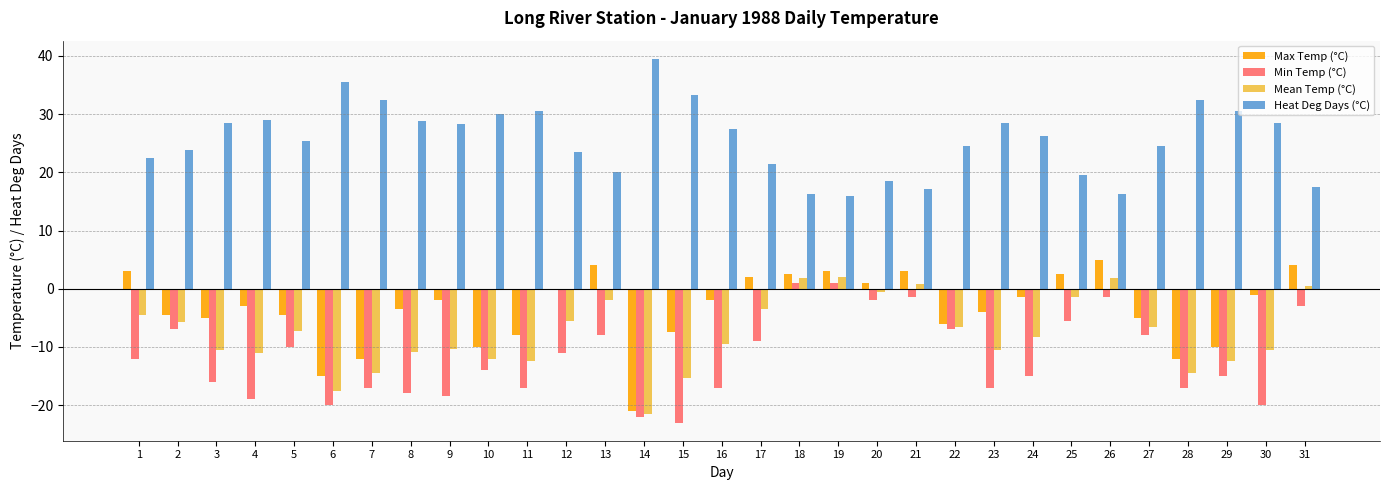

At which label does Mean Temp (°C) first exceed -8?

1